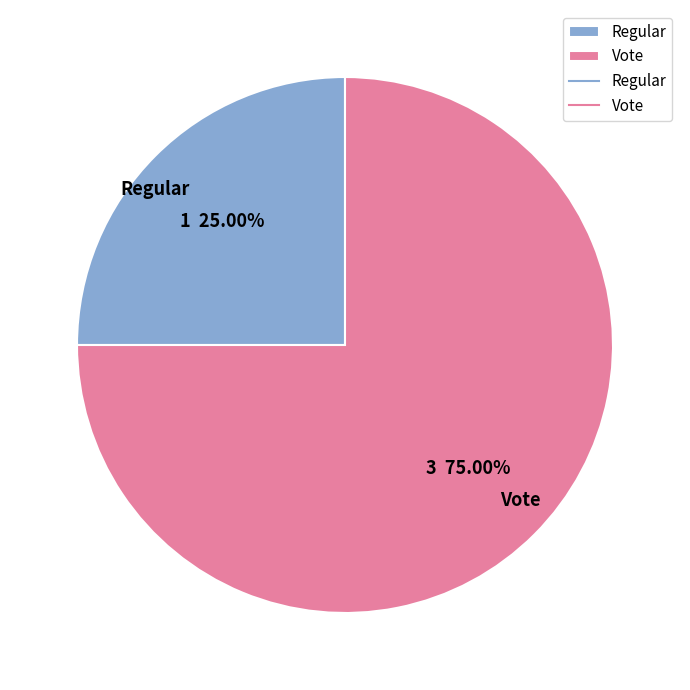

To the nearest percent, what is the difference between the Regular and Vote slice percentages?

50%